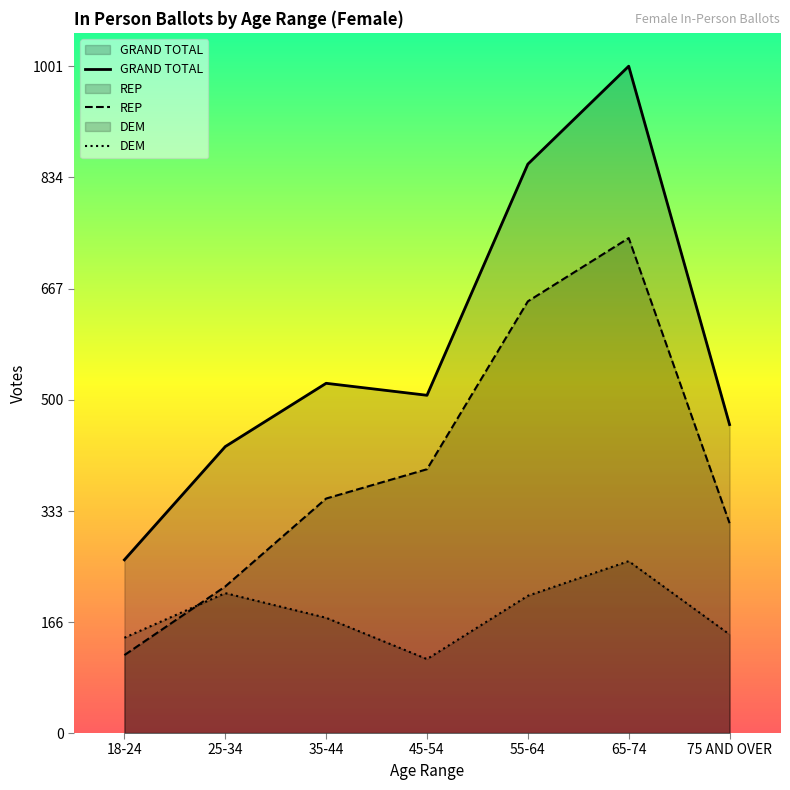

True or false: REP and GRAND TOTAL intersect in this chart.

False